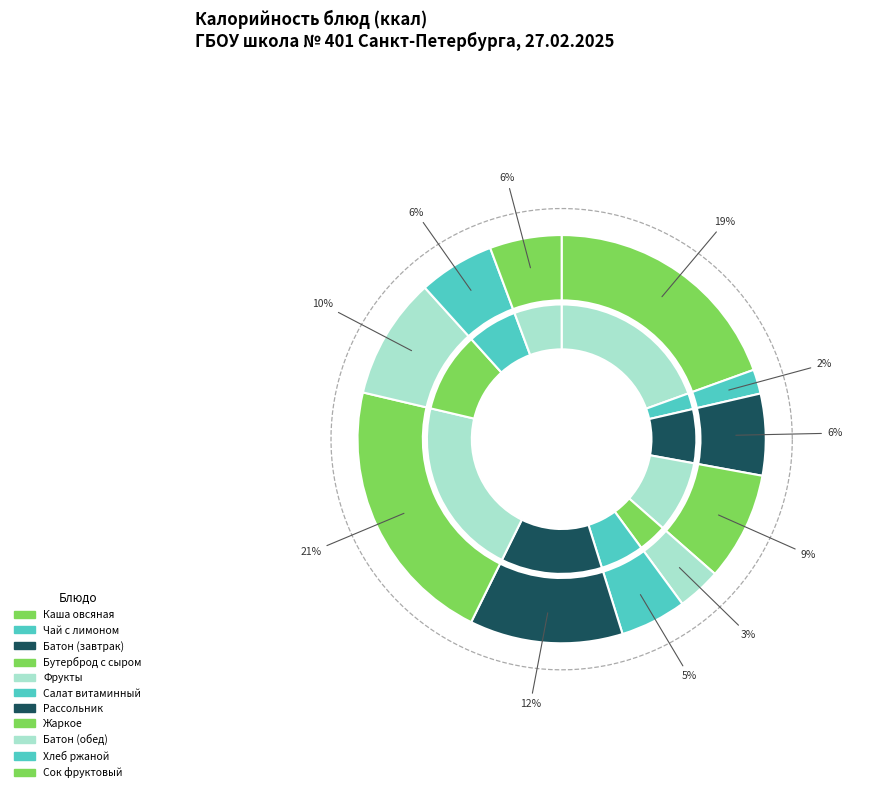

To the nearest percent, what portion does Сок фруктовый represent?

6%